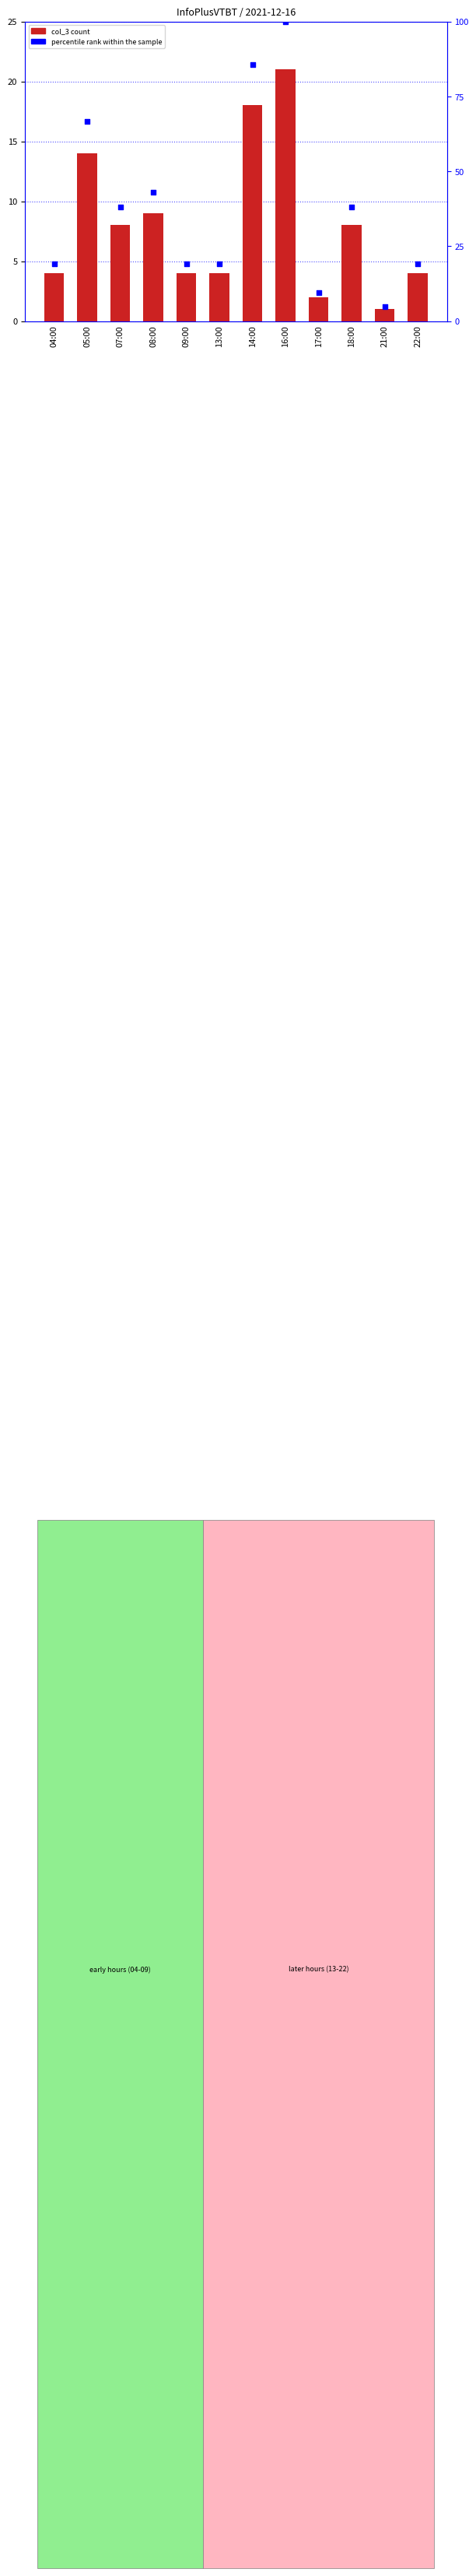

Which series has the largest total across all categories?

percentile rank within the sample